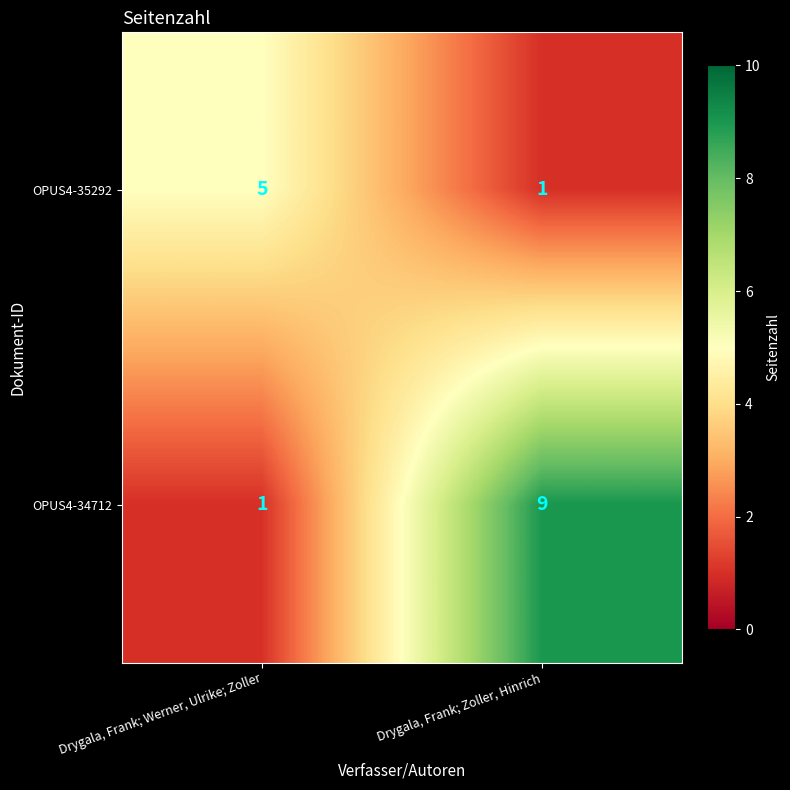

Which series has the largest total across all categories?

OPUS4-34712